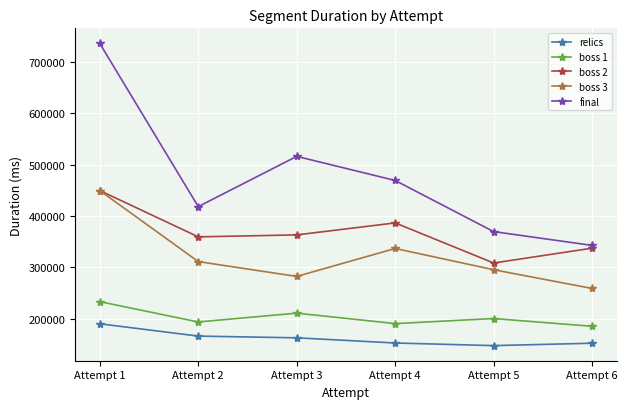

What is the sum of the final values at Attempt 6 and Attempt 2?

760675